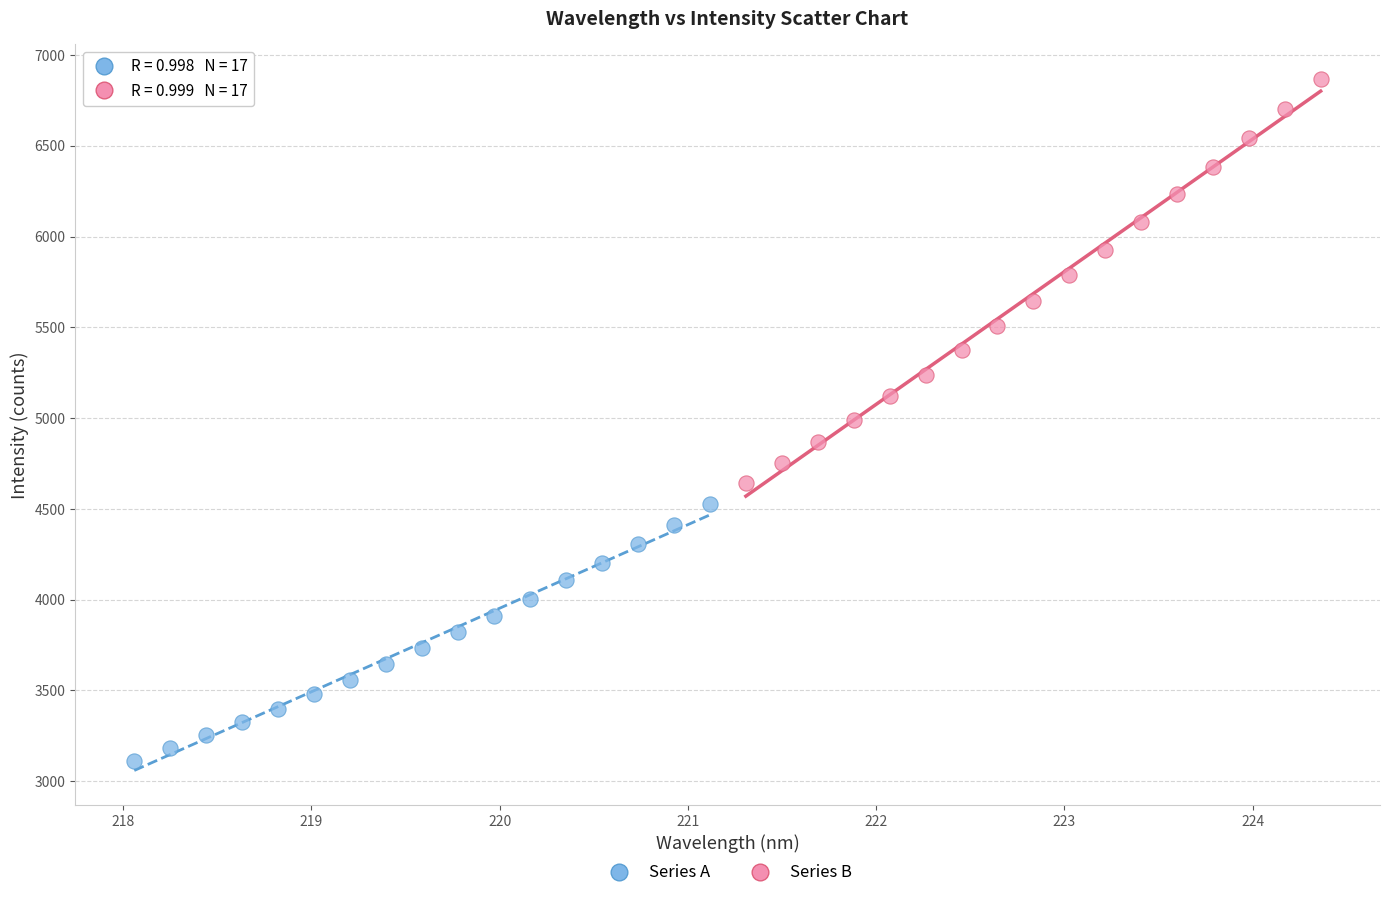

Which series contains the lowest Y value?

Series A